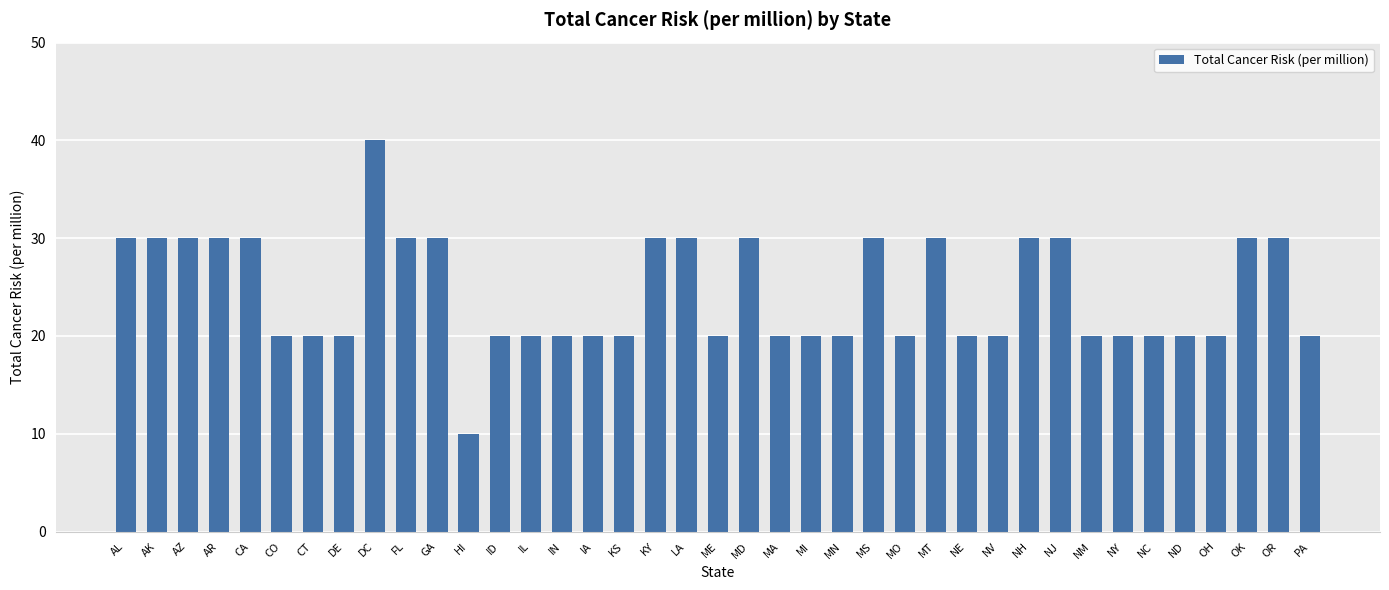

Read the value at NC, to the nearest 5.

20